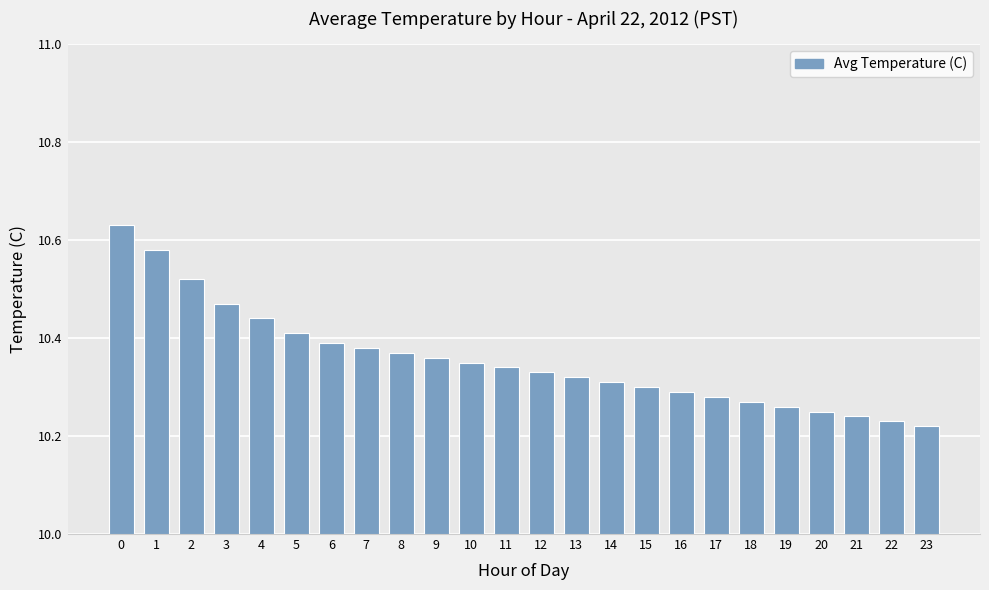

List the labels in order of value, largest first.

0, 1, 2, 3, 4, 5, 6, 7, 8, 9, 10, 11, 12, 13, 14, 15, 16, 17, 18, 19, 20, 21, 22, 23